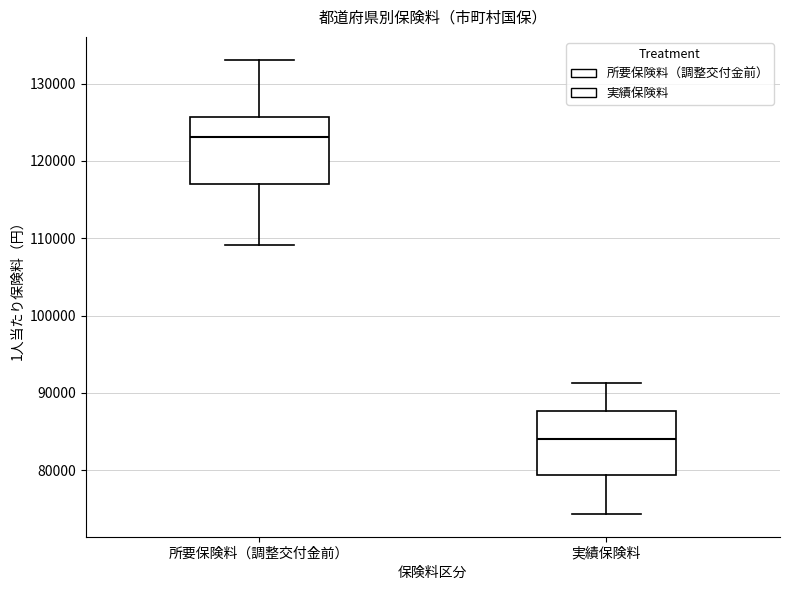

Reading left to right, read every box against the y-axis: the position of its median line, the range the box covers, and the ends of its whiskers. The values are not printed on the chart, so give them approximately, as read against the axis.

所要保険料（調整交付金前）: median 123000, box 117000 to 126000, whiskers 109000 to 133000
実績保険料: median 84000, box 79000 to 88000, whiskers 74000 to 91000